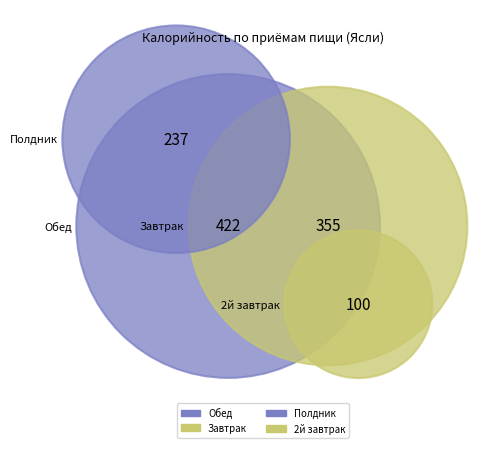

Which slice is the smallest?

2й завтрак